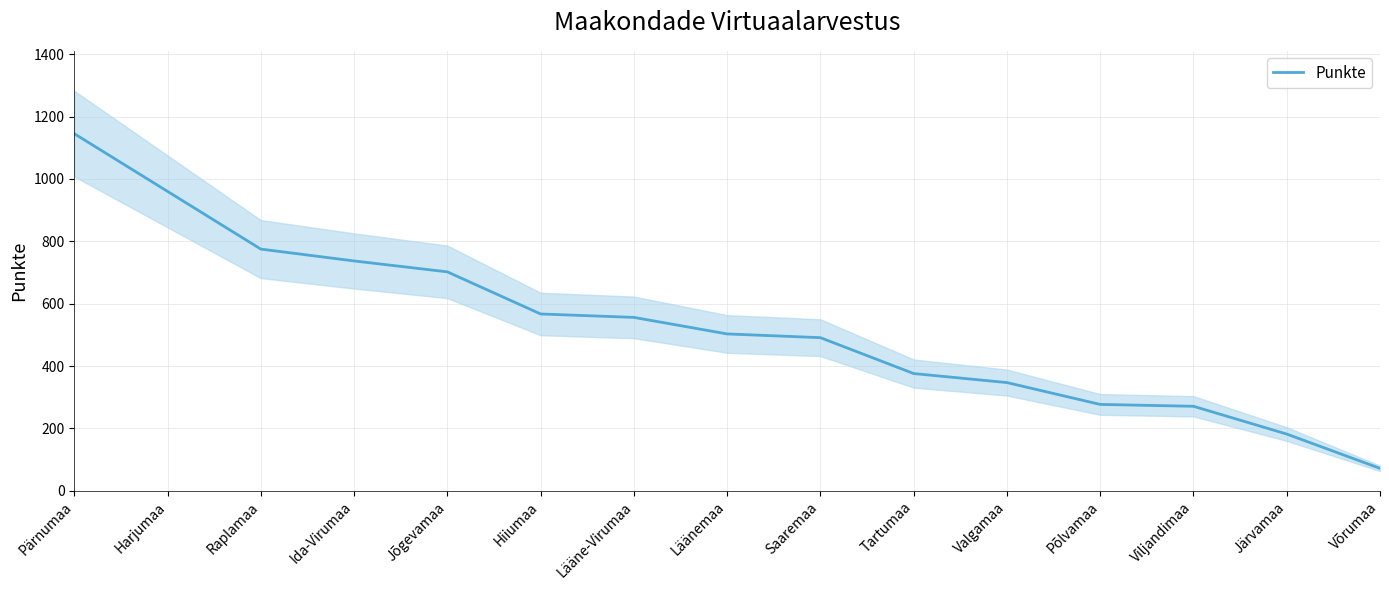

True or false: the data shows 277 at Põlvamaa.

True